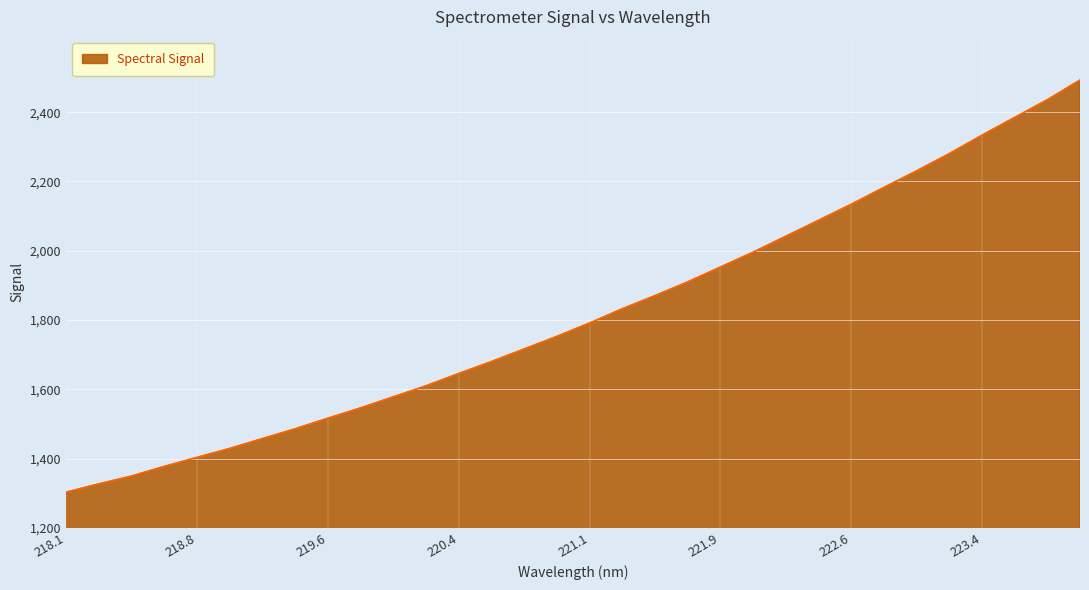

What is the minimum value shown in the chart?

1302.9